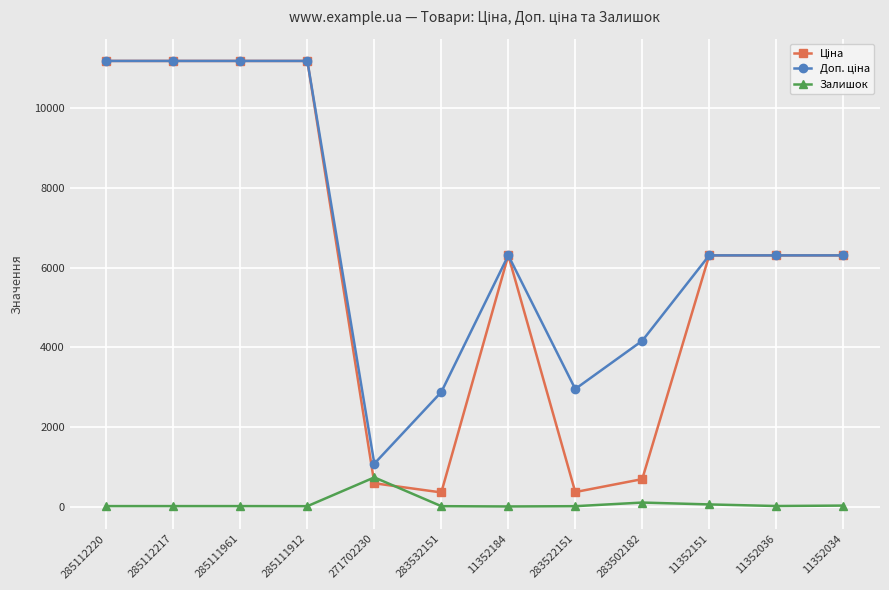

At how many categories does at least one series exceed 3322?

9